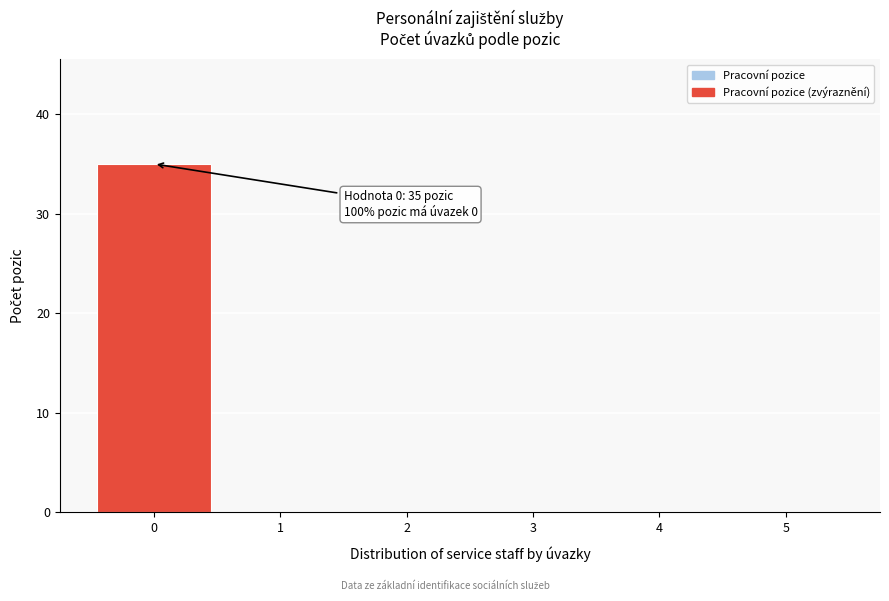

Over which range of the x-axis is the bar tallest?

-0.5 to 0.5